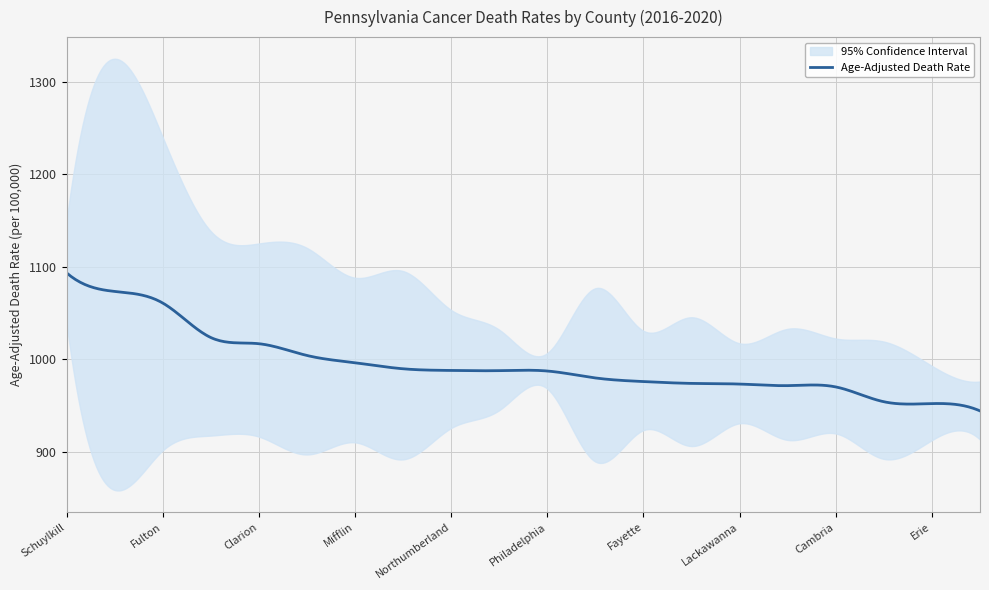

At which label is the value closest to 1019?

Clarion